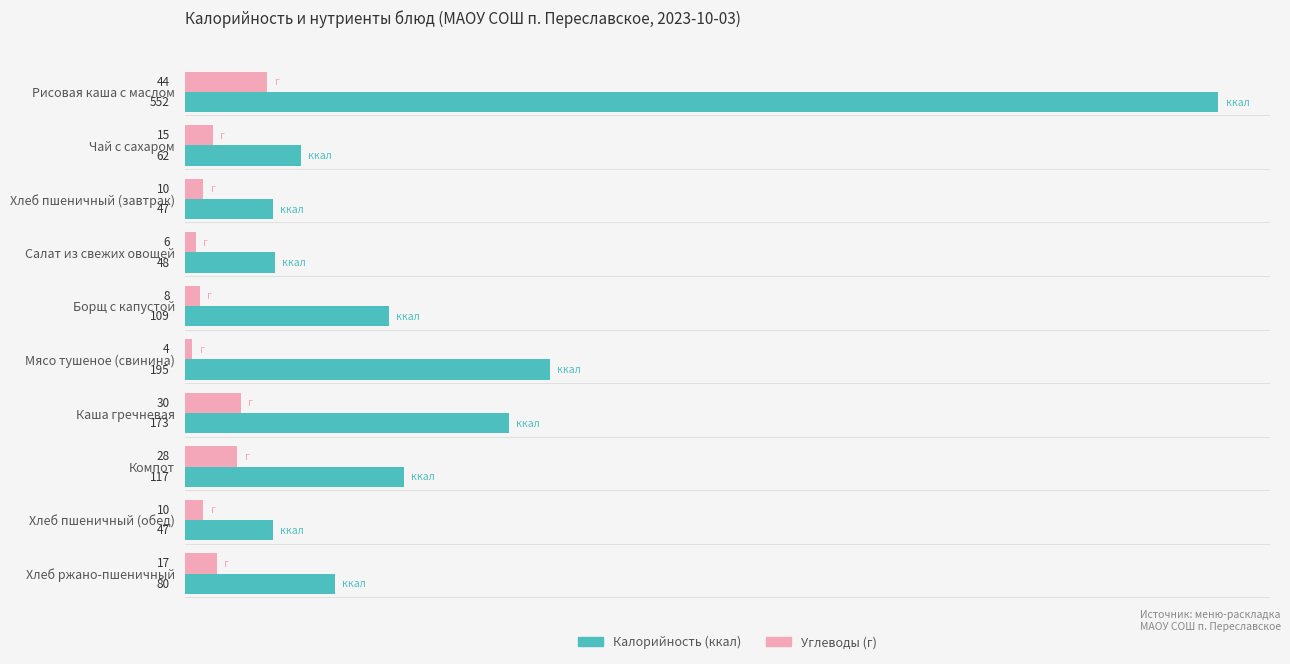

What is the smallest value displayed?

4